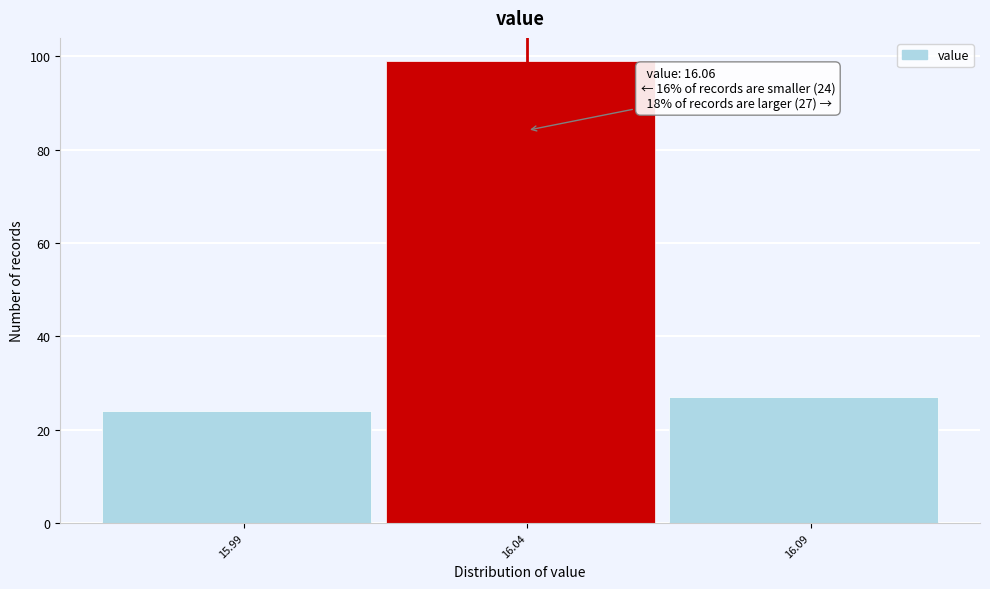

Reading left to right, extract all data points from this chart.

24	99	27